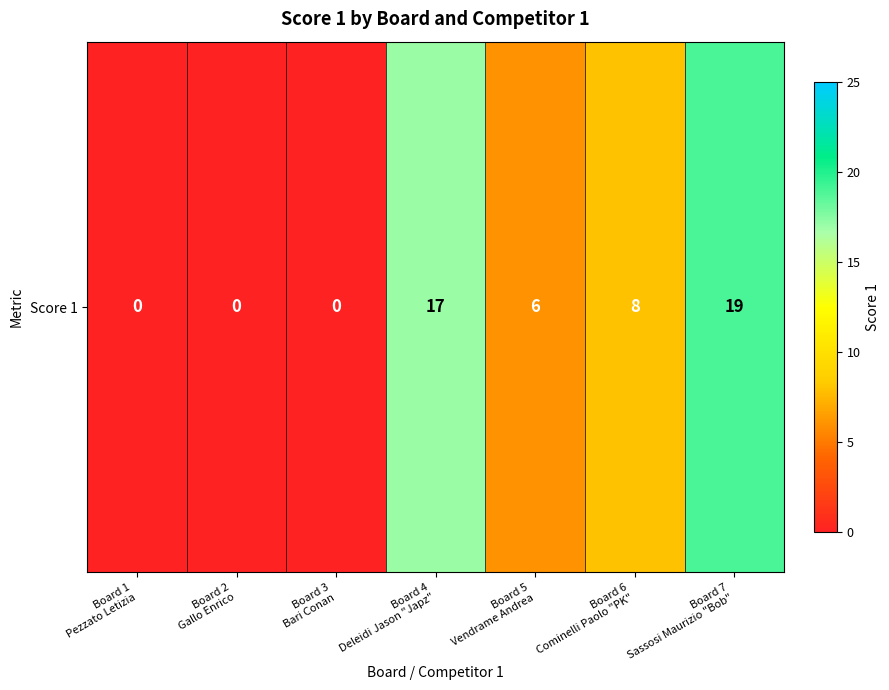

Reading left to right, extract all data points from this chart.

0	0	0	17	6	8	19